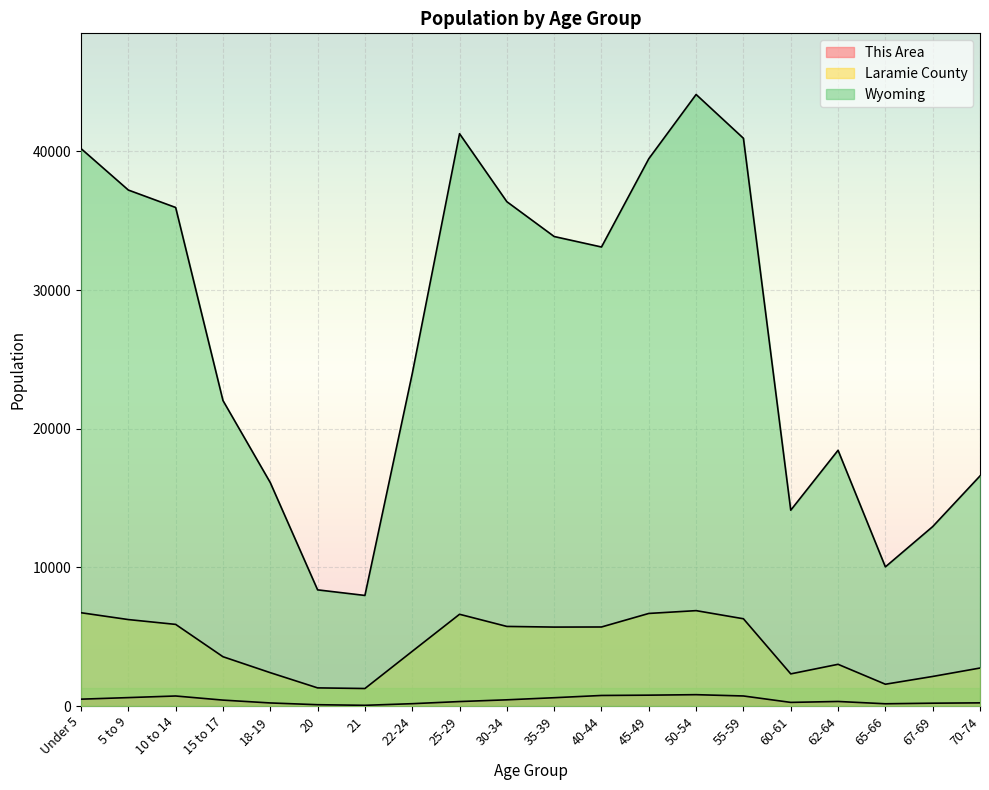

What is the label of the 12th point from the left?

40-44